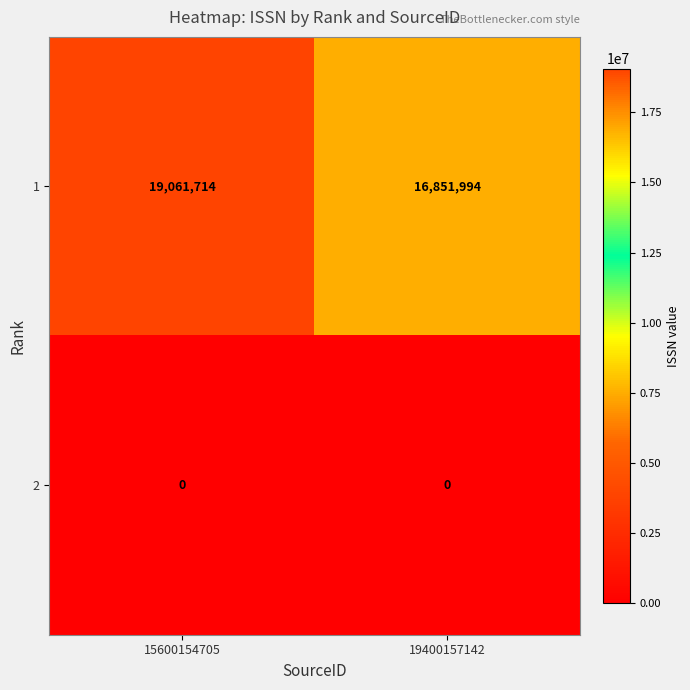

Which series has the largest range (max minus min)?

1